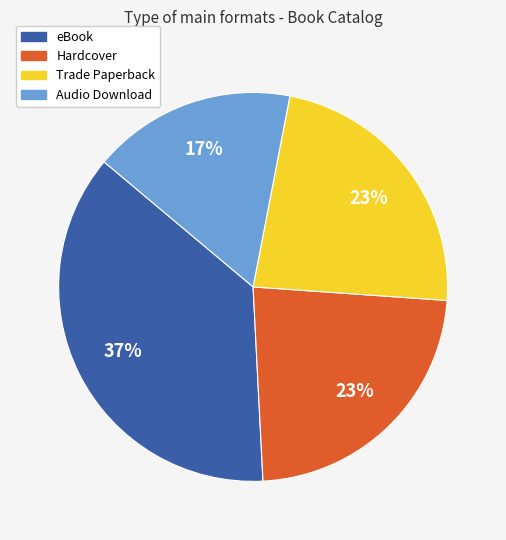

True or false: Hardcover accounts for 23% of the total.

True